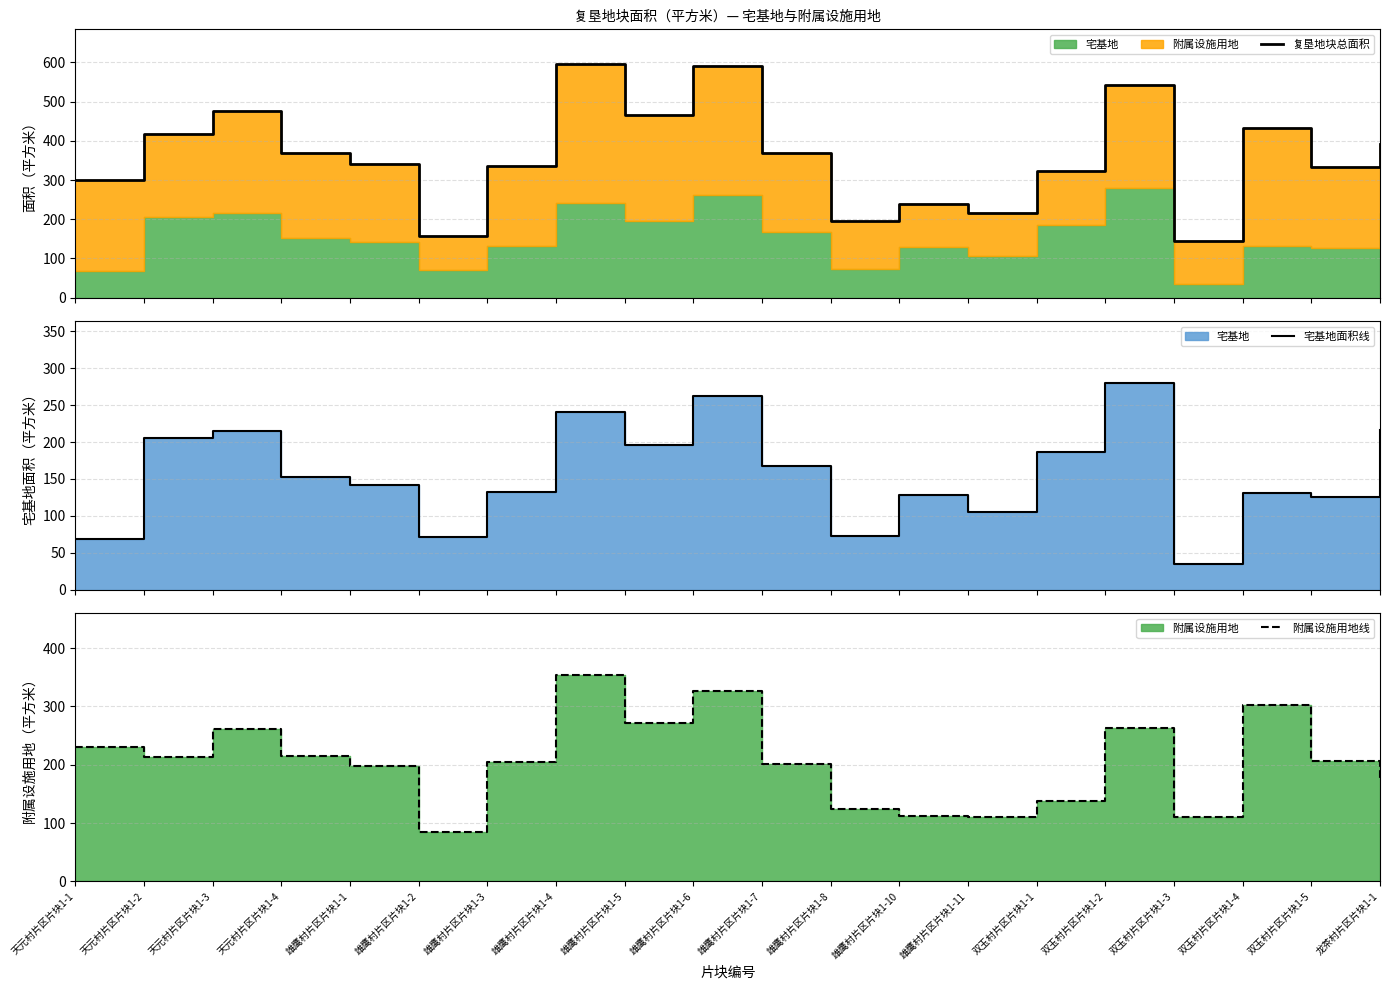

At which label does 附属设施用地线 reach its peak?

雄鹰村片区片块1-4